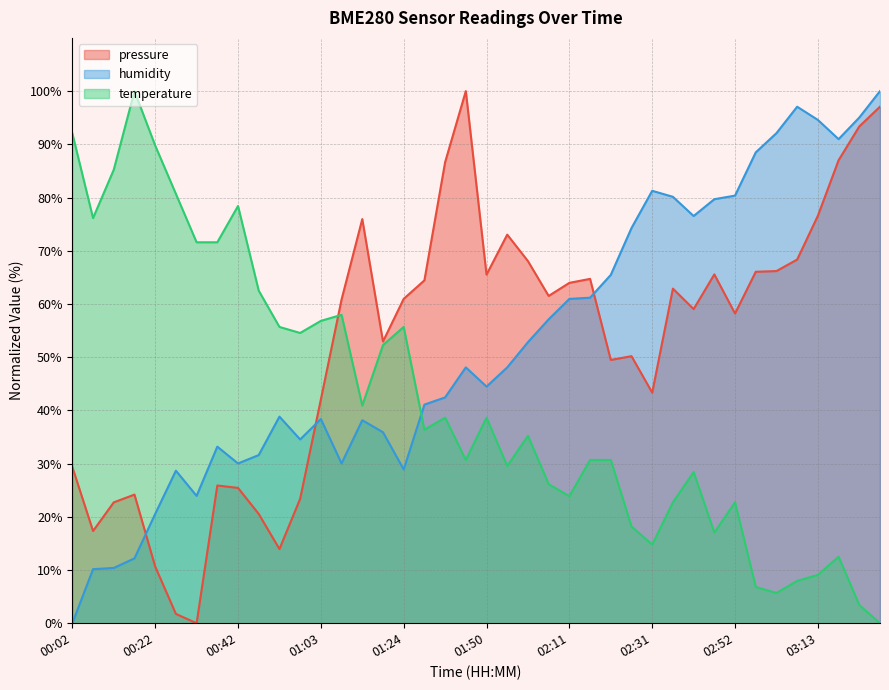

Is it true that temperature equals 5.9 at 02:42?

False